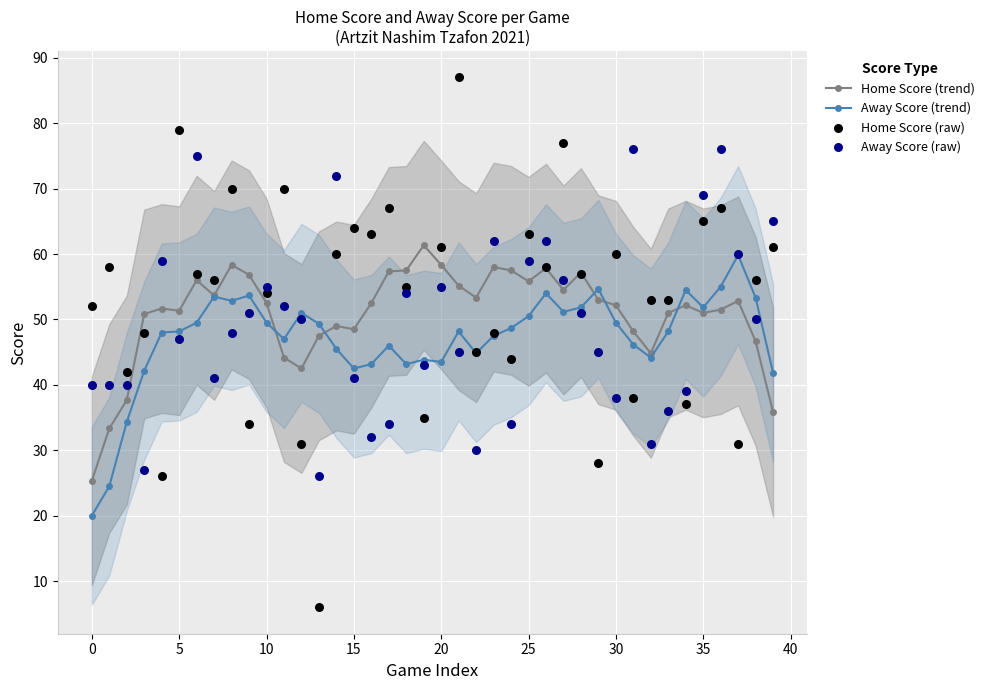

Which series contains the highest Y value?

Home Score (raw)